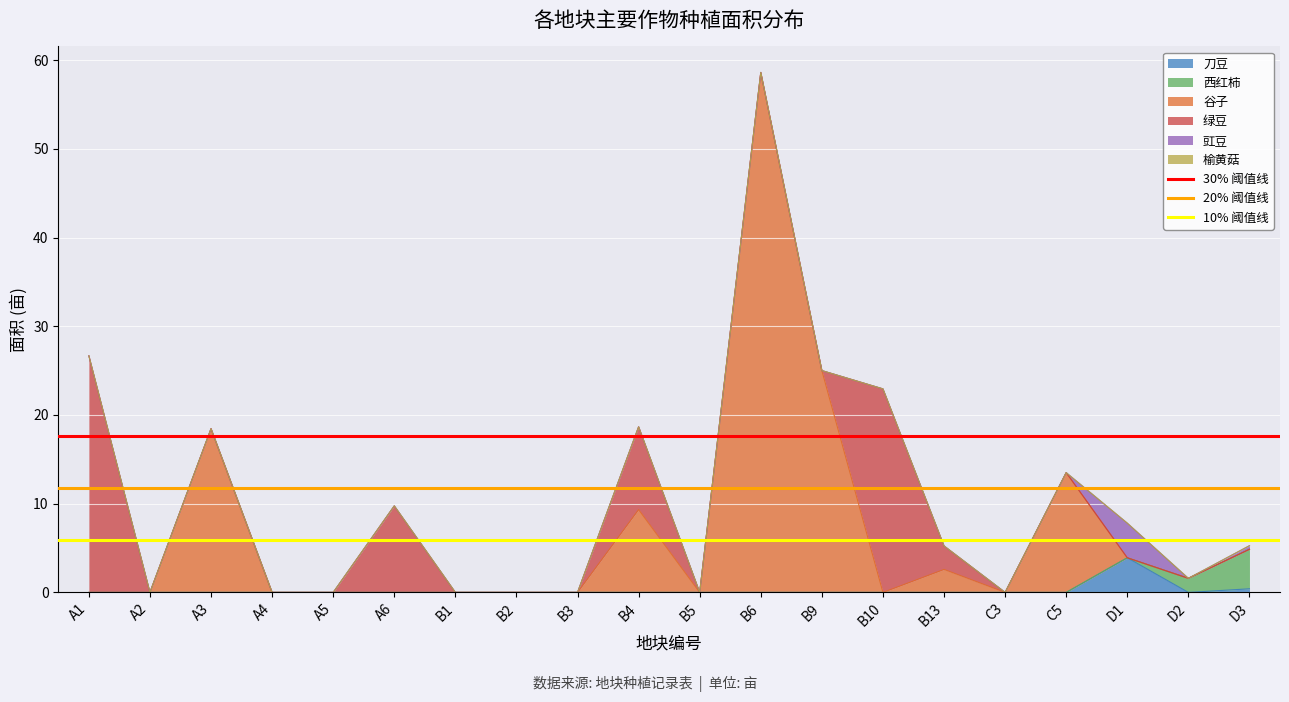

Is it true that 30% 阈值线 equals 31.1 at A1?

False